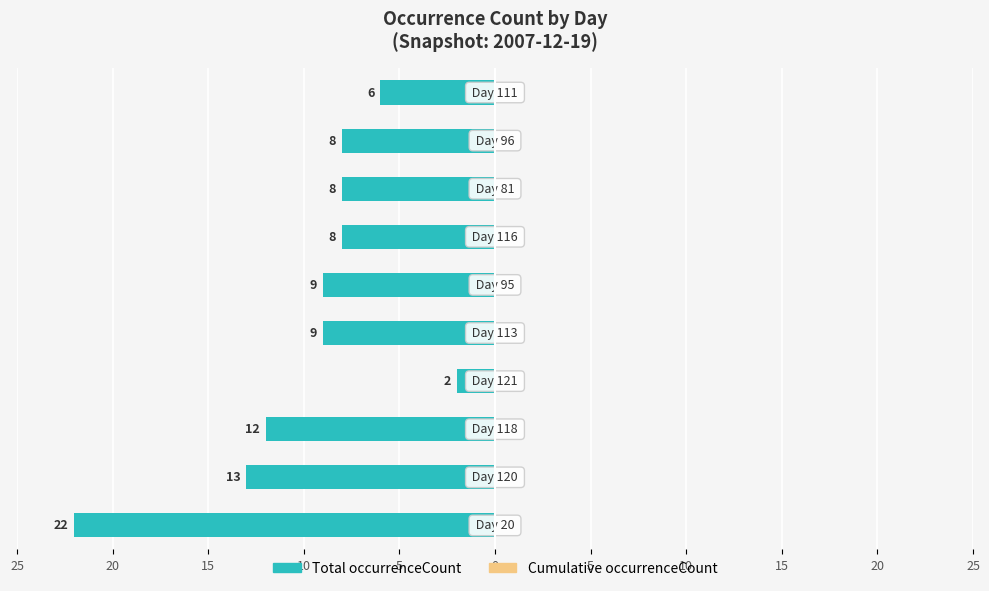

Are the bars horizontal?

Yes